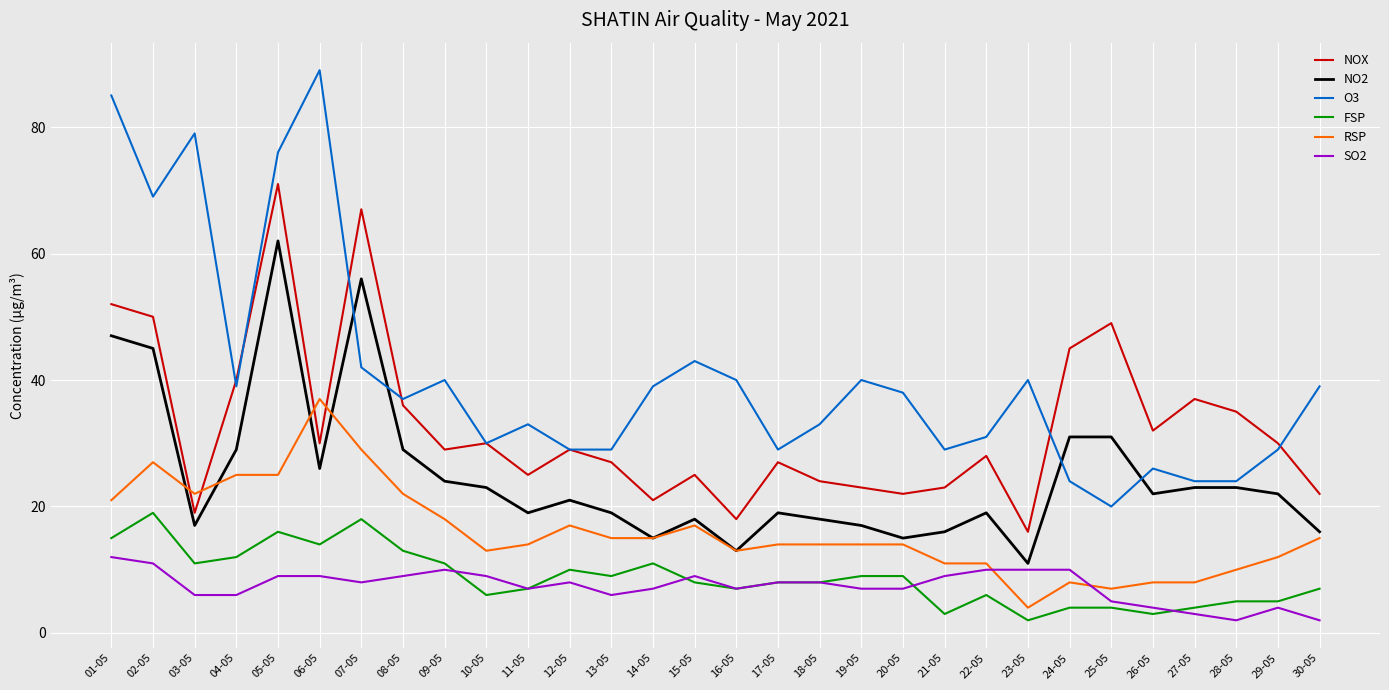

What are all the series names shown in the legend?

NOX, NO2, O3, FSP, RSP, SO2